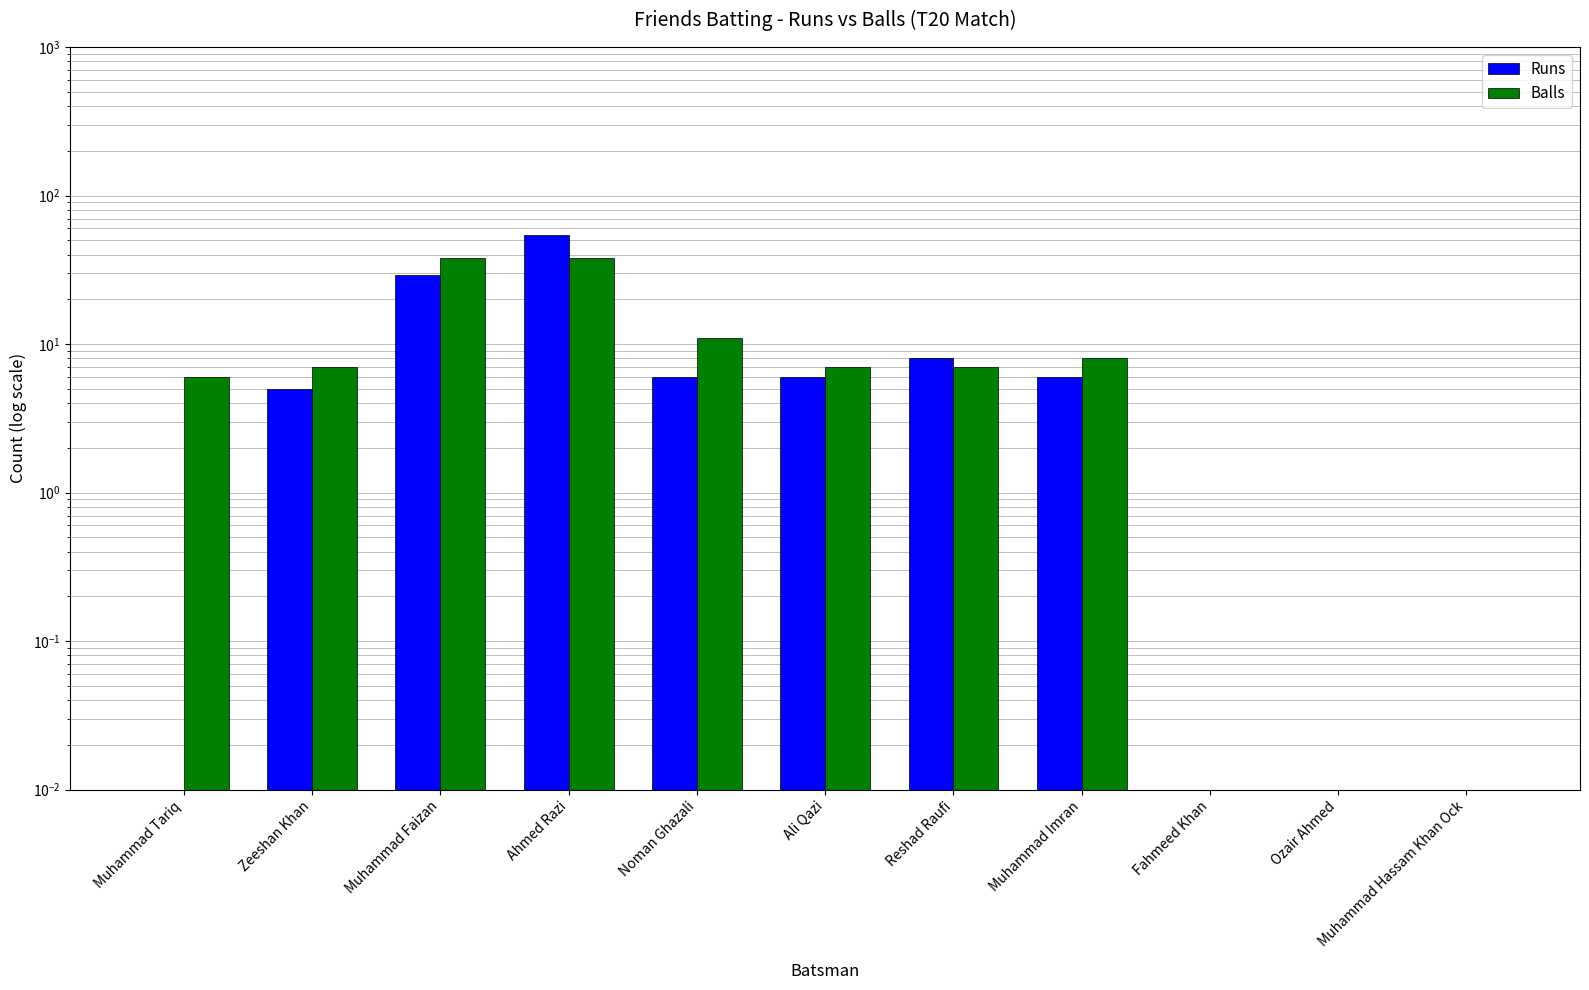

Which series has the largest range (max minus min)?

Runs